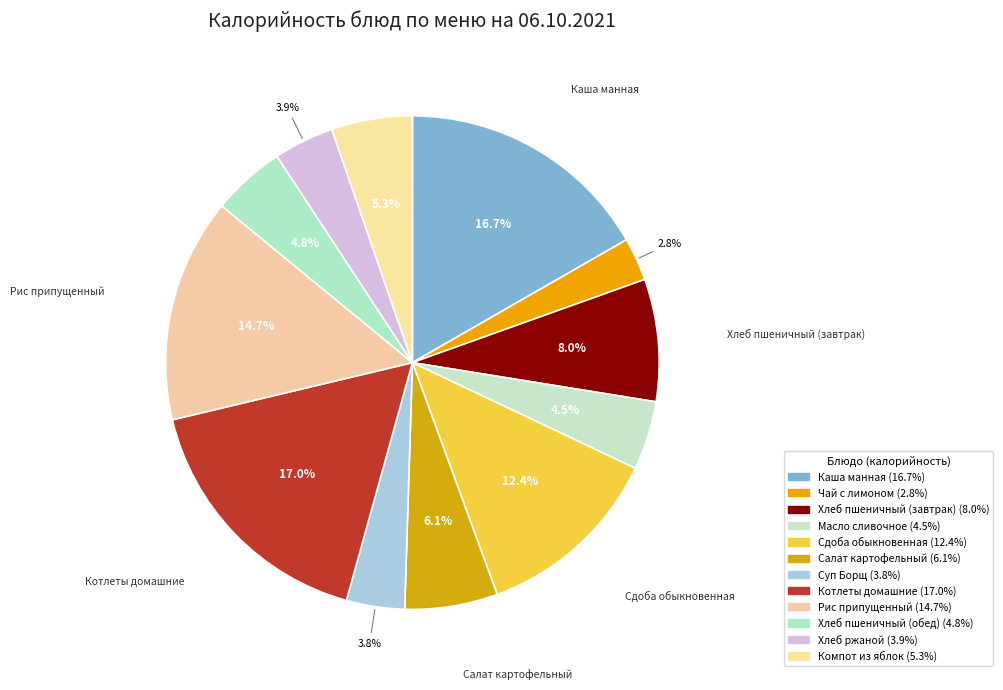

How many slices are in this pie chart?

12